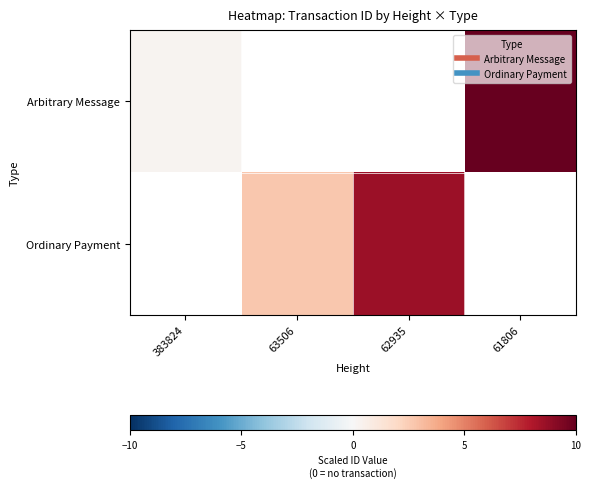

Rank the series by their average value, from lowest to highest.

Arbitrary Message, Ordinary Payment